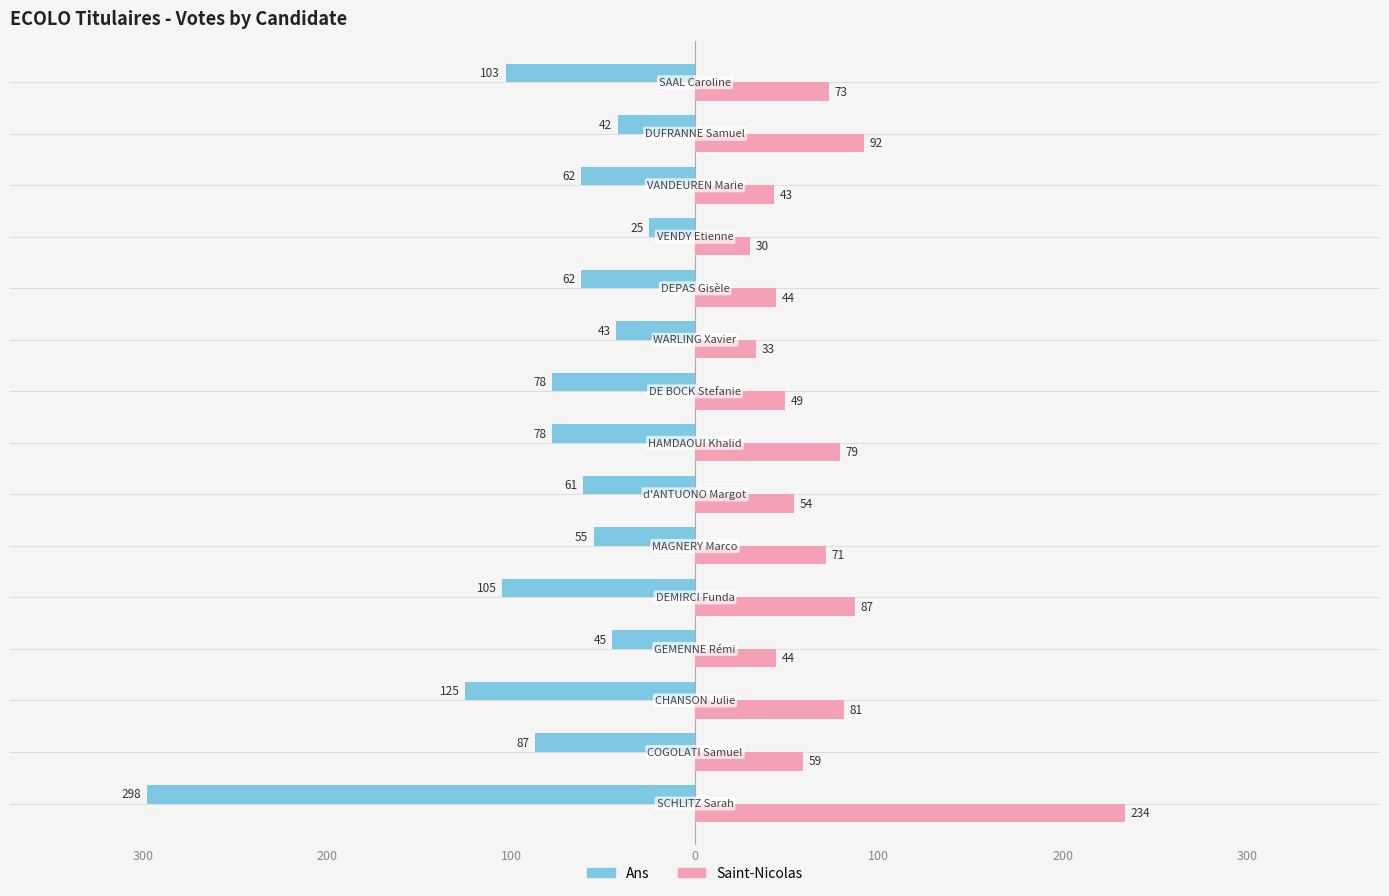

What are all the series names shown in the legend?

Ans, Saint-Nicolas